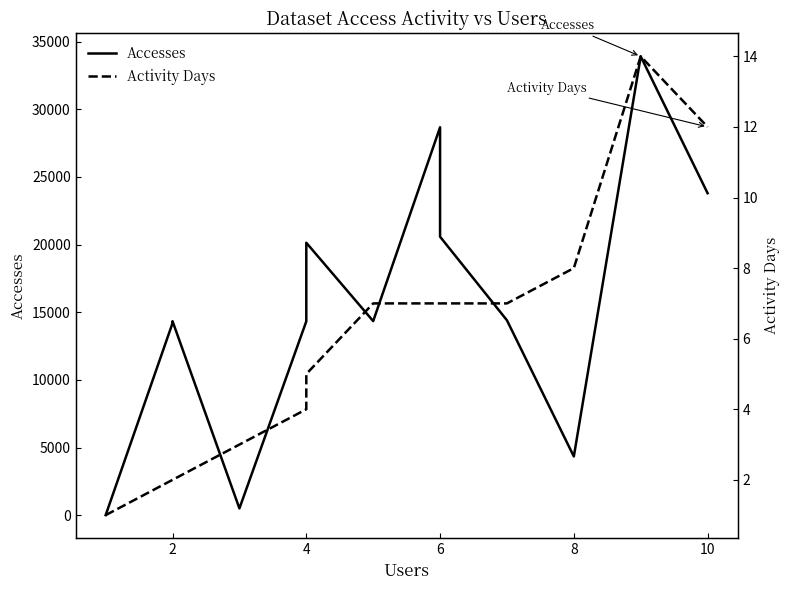

Is this an area chart (filled region under the line)?

No